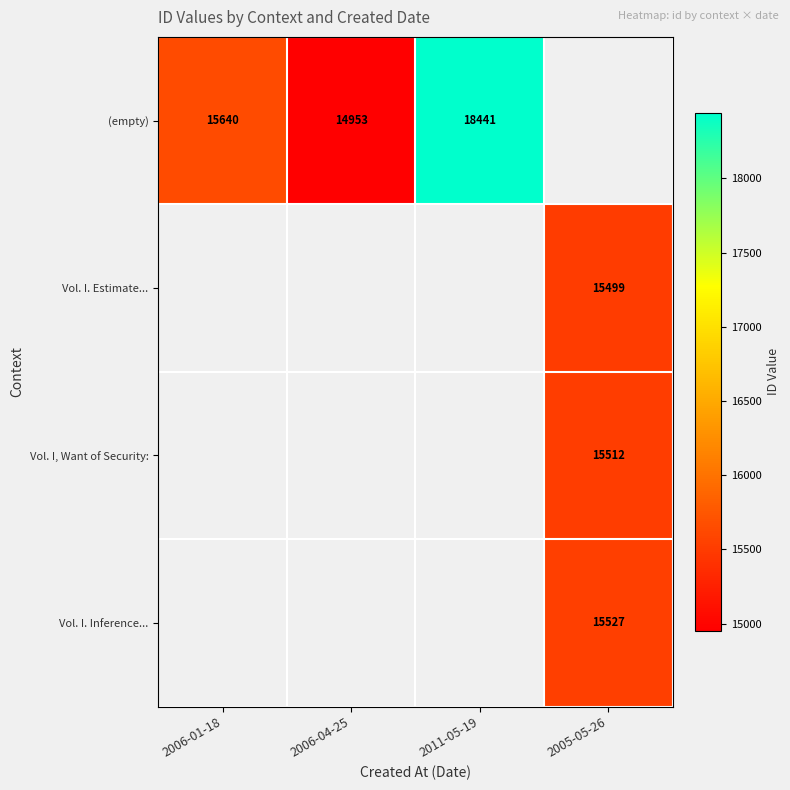

The (empty) series shows 18441 at 2011-05-19. True or false?

True